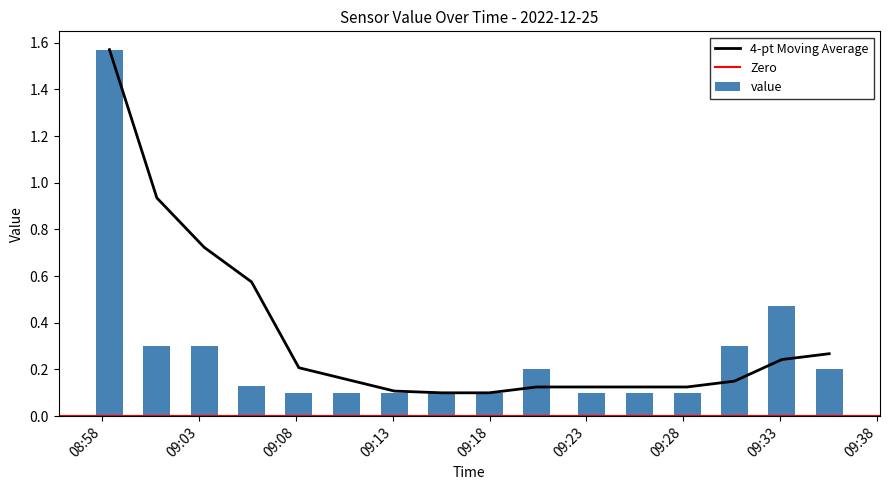

How many distinct data groups are displayed?

1